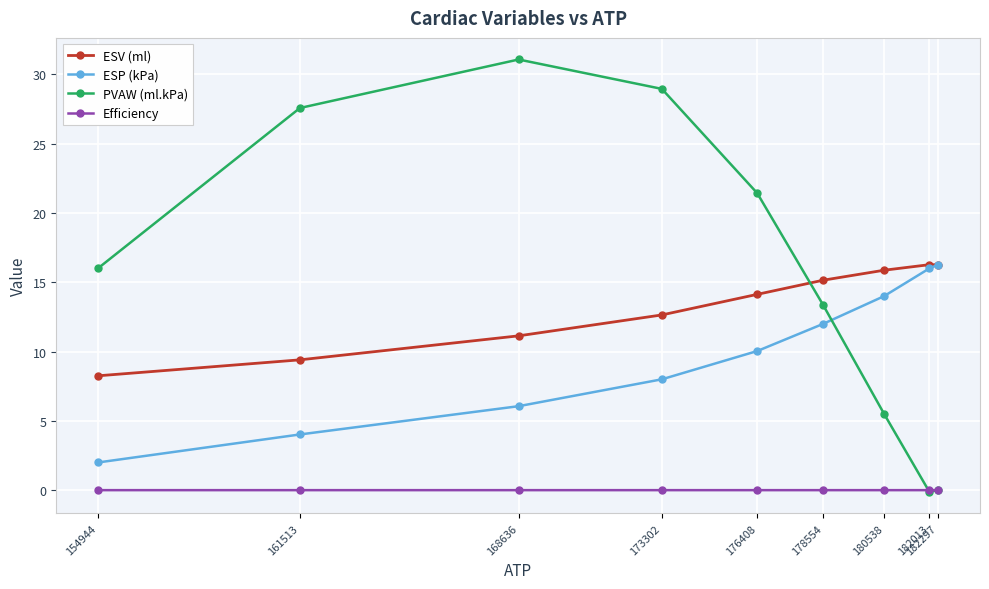

How many data points in ESP (kPa) are above 10?

5